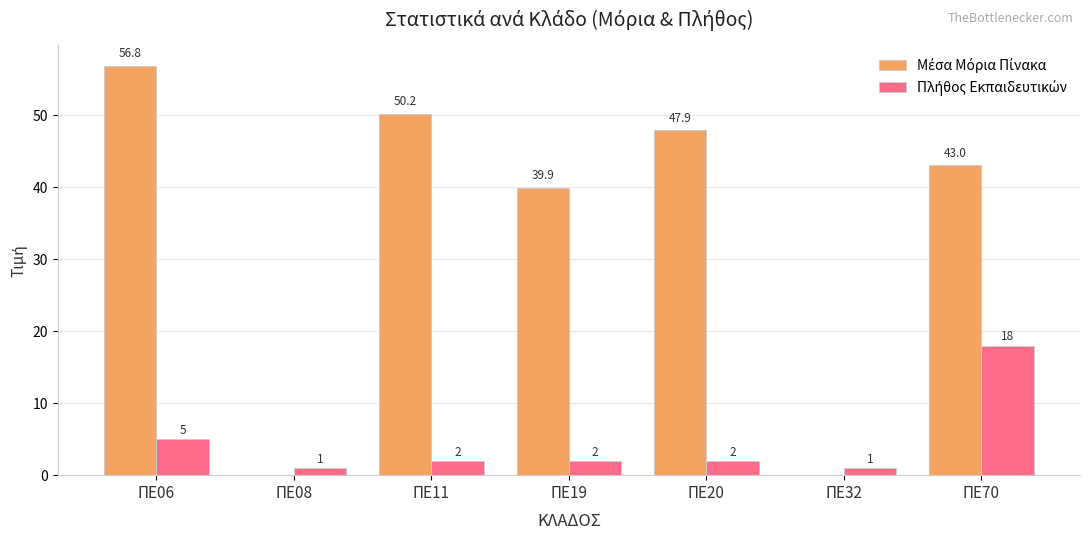

Count the number of data series in this chart.

2